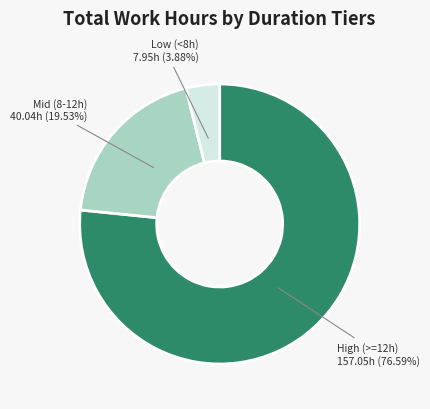

Between High (>=12h) and Mid (8-12h), which is larger?

High (>=12h)